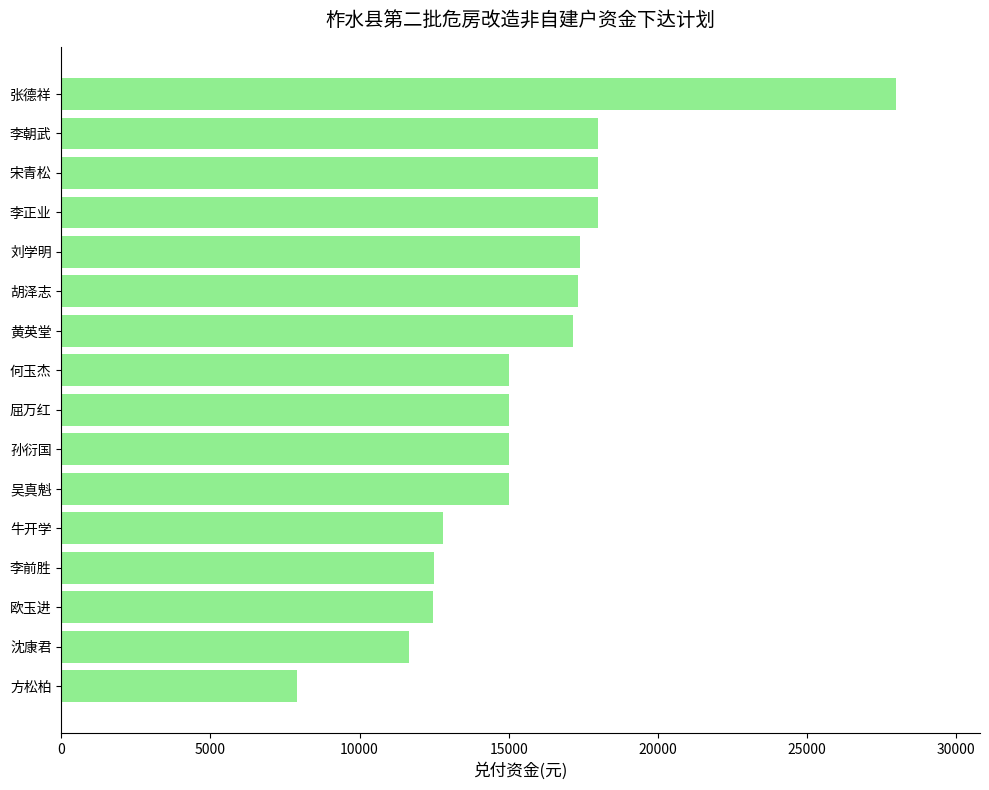

What is the difference between the values at 孙衍国 and 李前胜?

2490